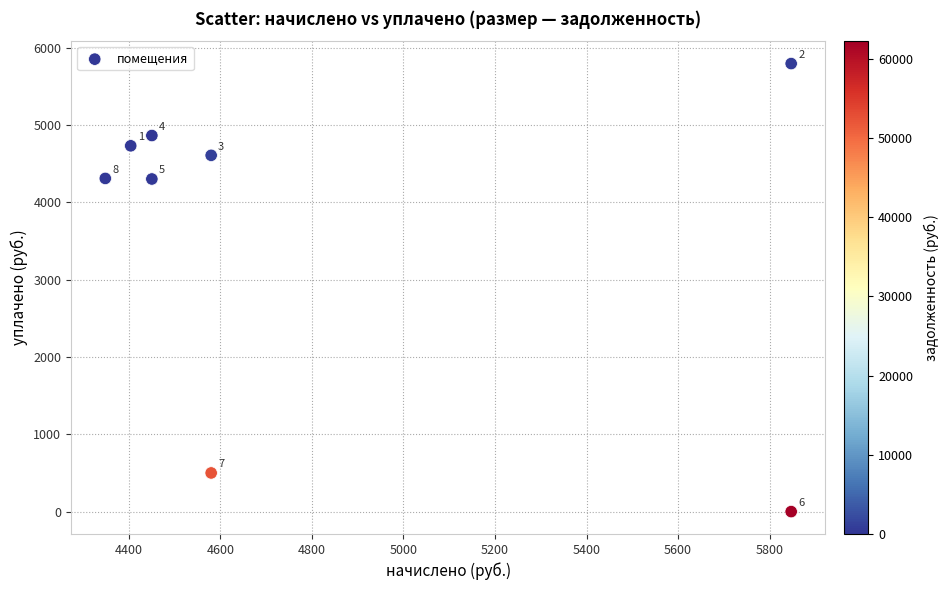

What Y value in the scatter plot is closest to 2897?

4302.5